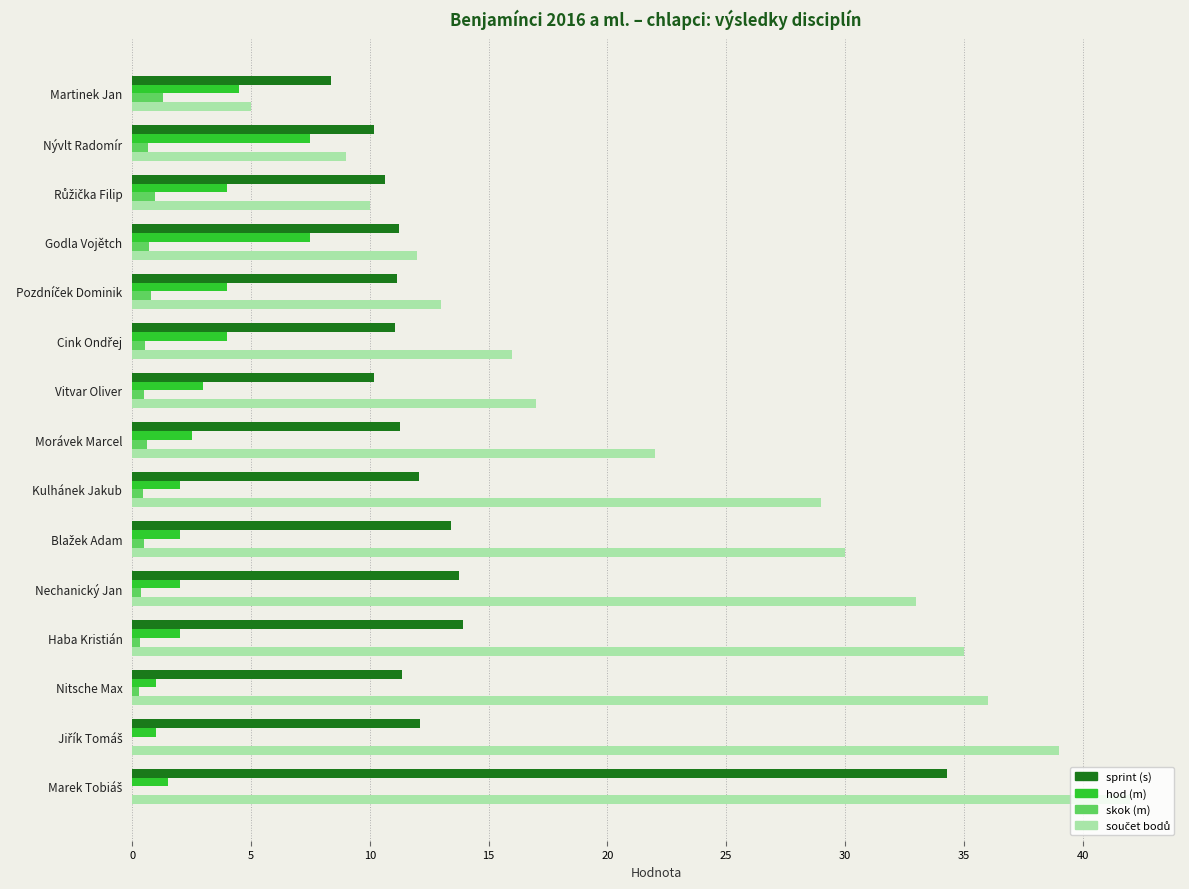

What is the highest value of the sprint (s) series?

34.3